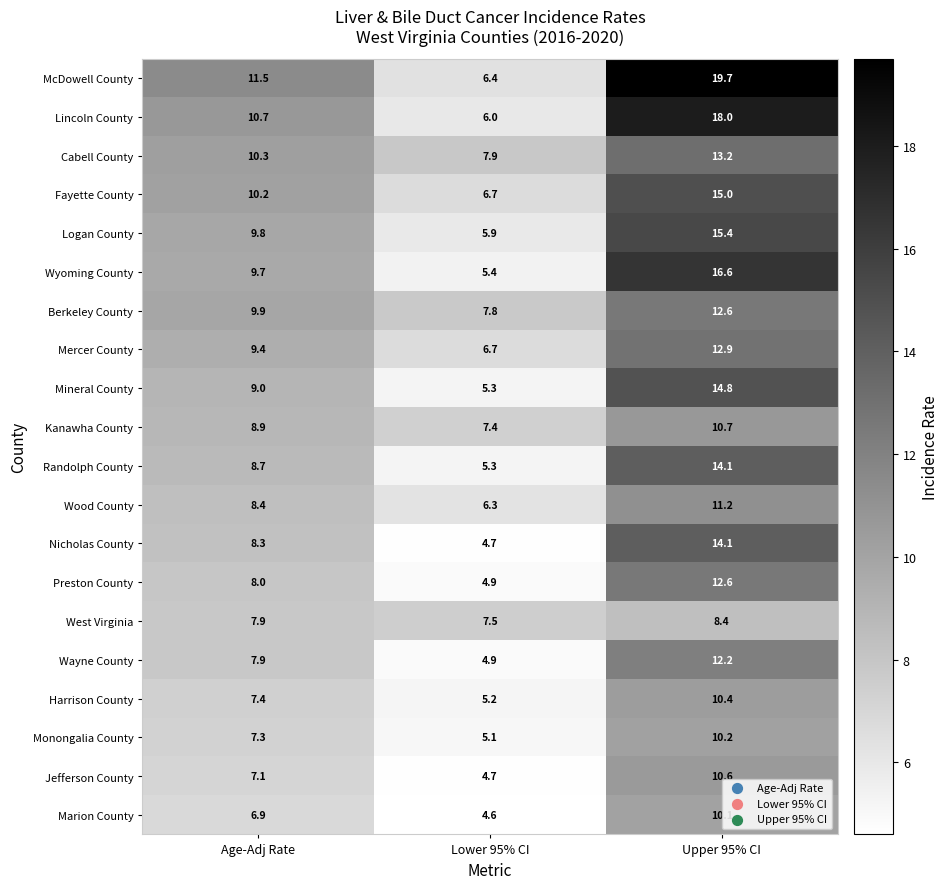

The value of Preston County at Age-Adj Rate is 8.0. True or false?

True